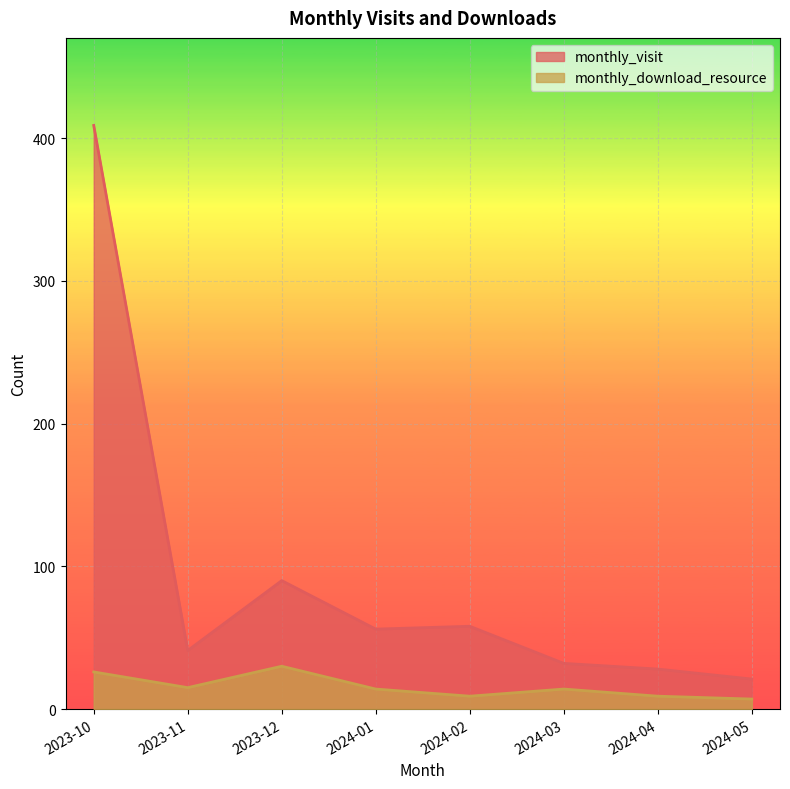

Which series has the widest spread of values?

monthly_visit